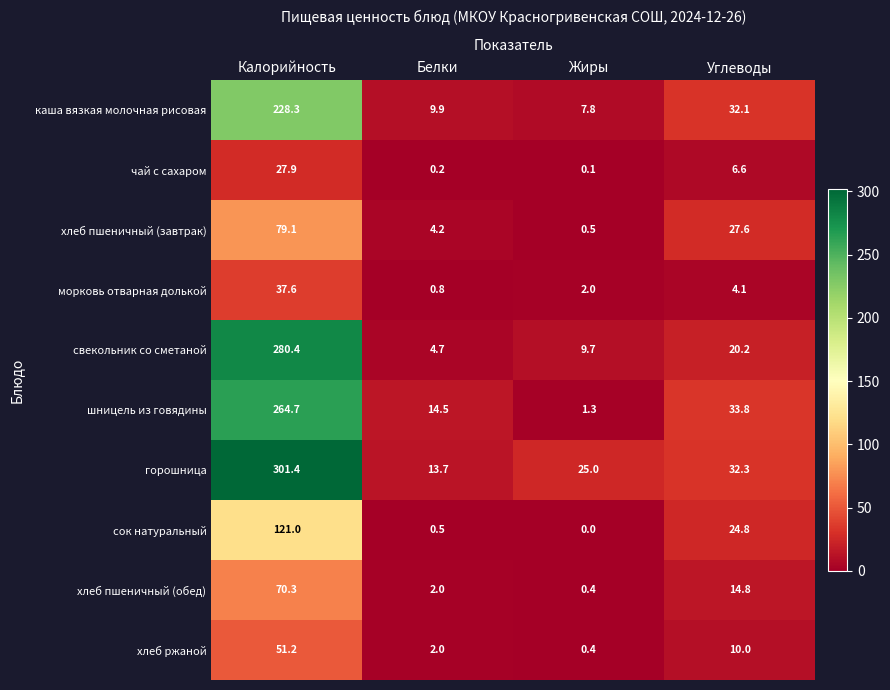

At which category does the chart reach its peak across all series?

Калорийность